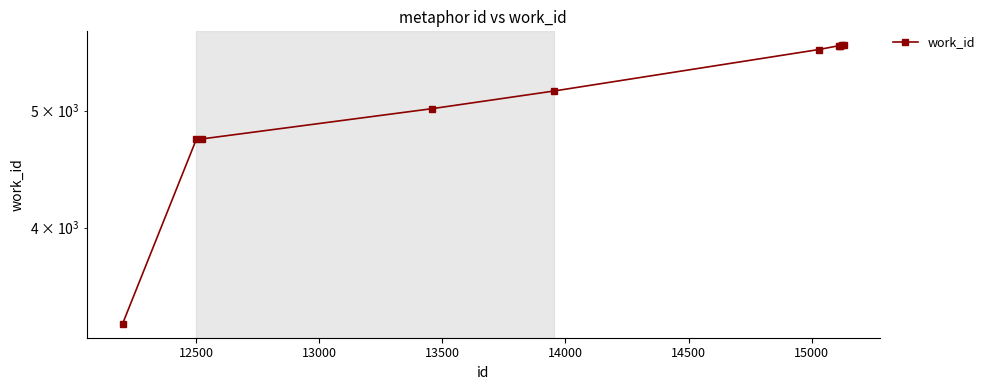

The chart shows a value of 6827 at 13500. True or false?

False